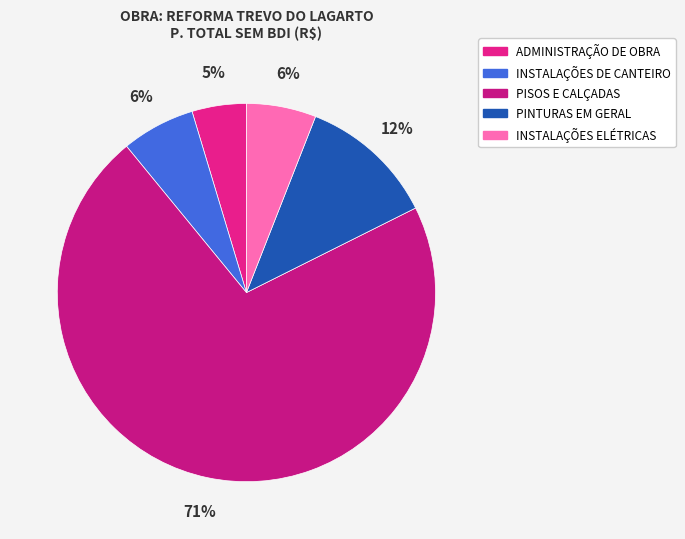

How many slices are in this pie chart?

5